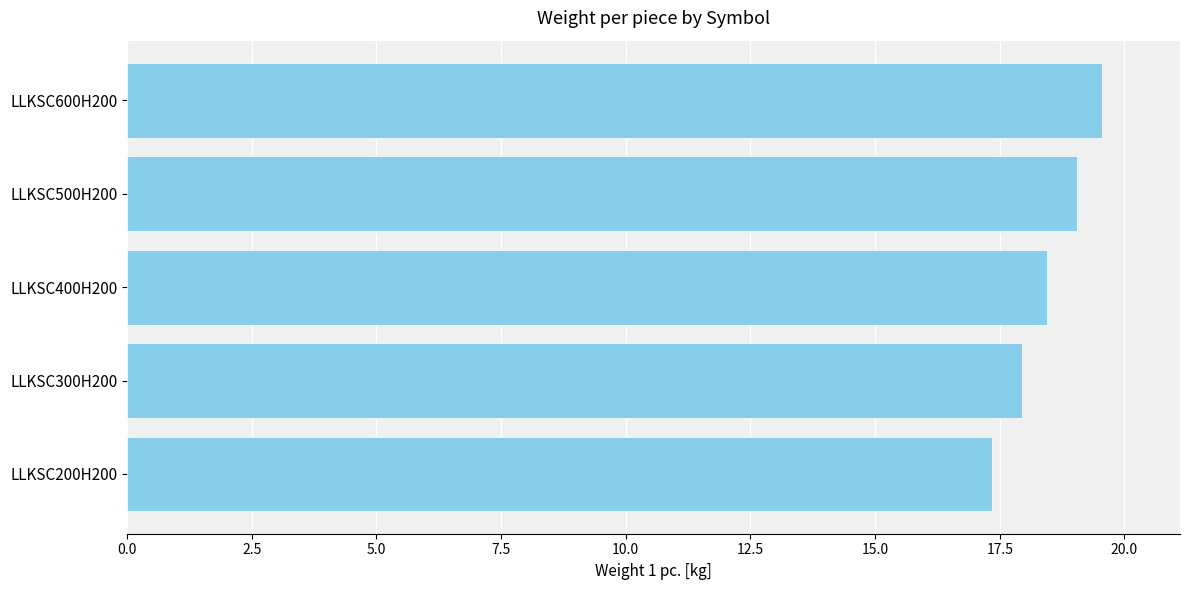

Is it true that the value at LLKSC600H200 is 8.8?

False